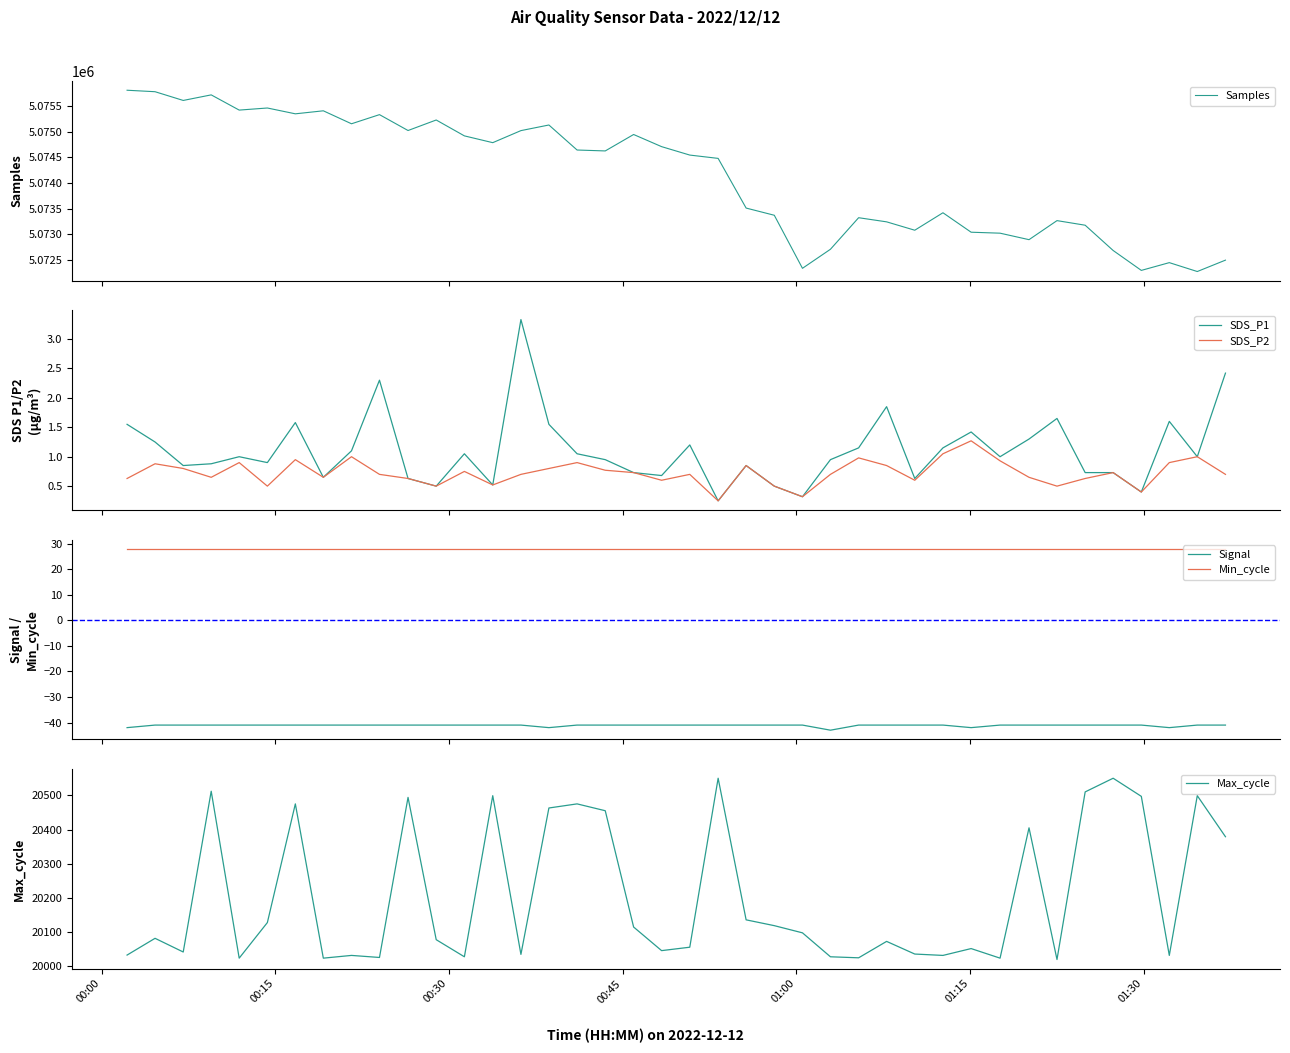

Which series has the widest spread of values?

Samples